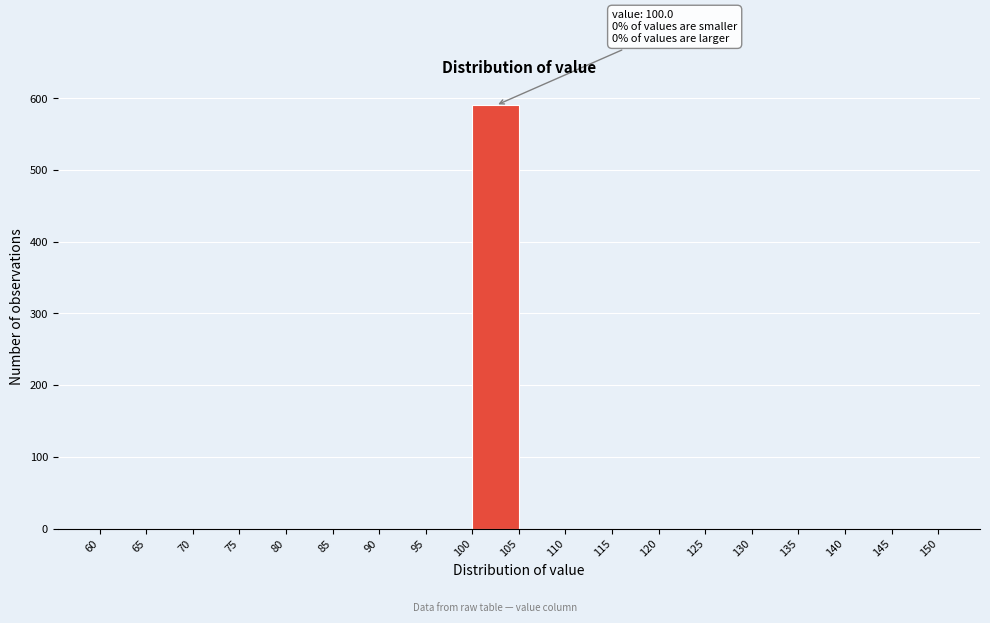

Which range on the x-axis has the tallest bar?

100 to 105